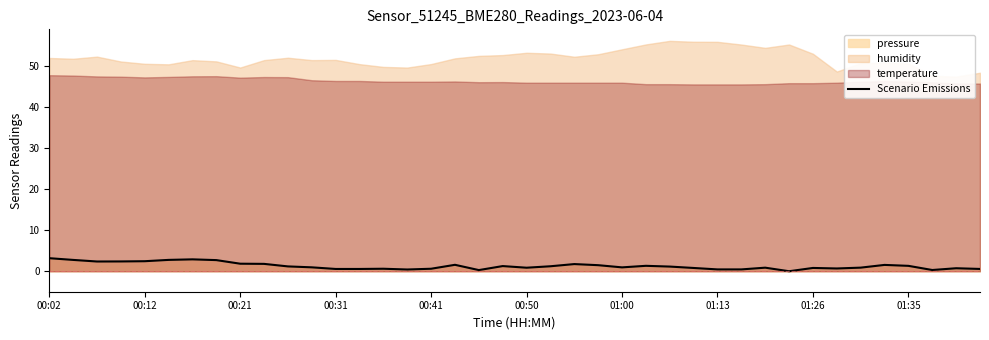

How many data points are less than 1?

20